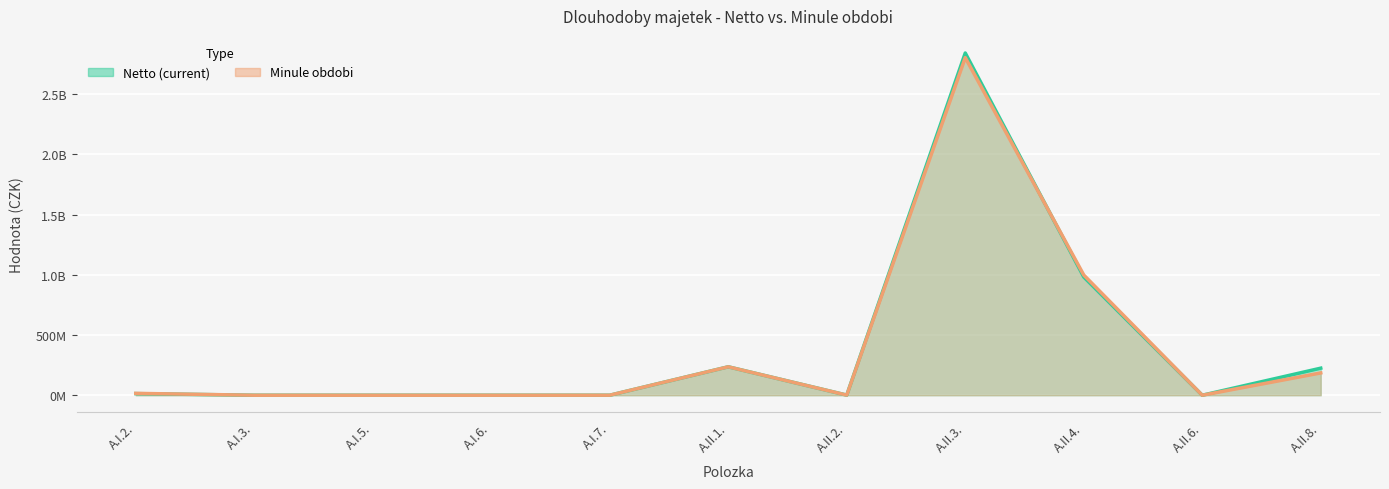

Where does the Minule obdobi series first go above 1015038?

A.I.2.